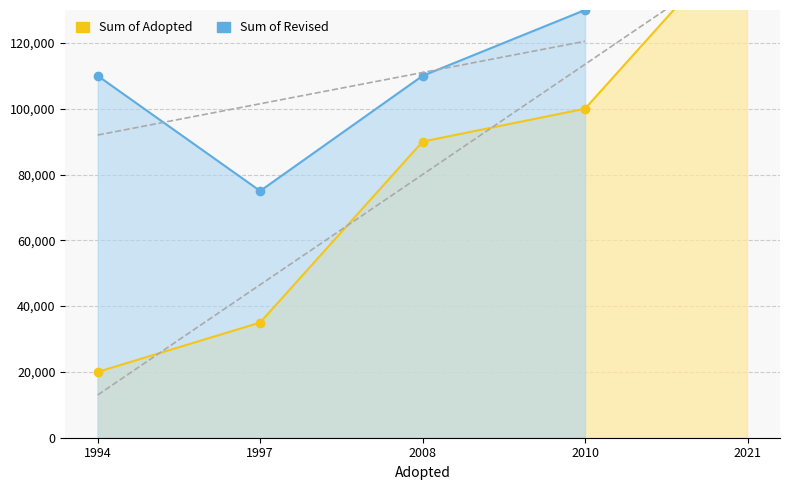

Rank the categories by value from lowest to highest.

1994, 1997, 2008, 2010, 2021